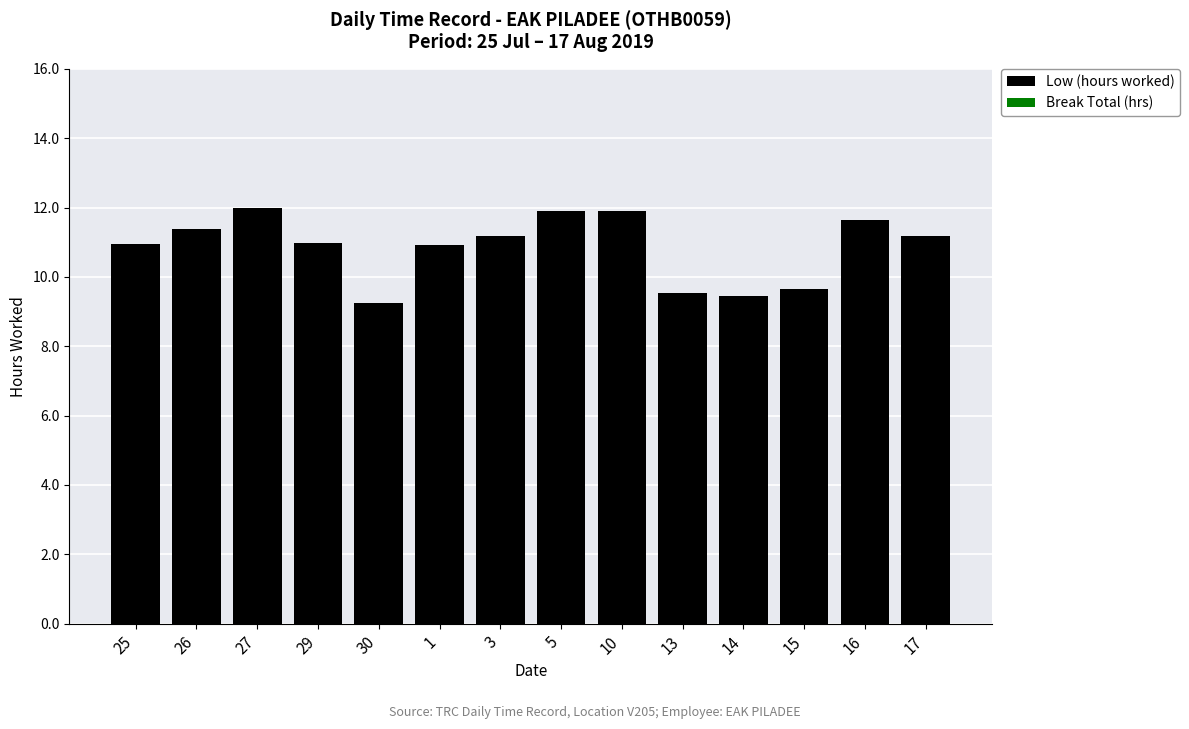

True or false: the data shows 18.7 at 17.

False